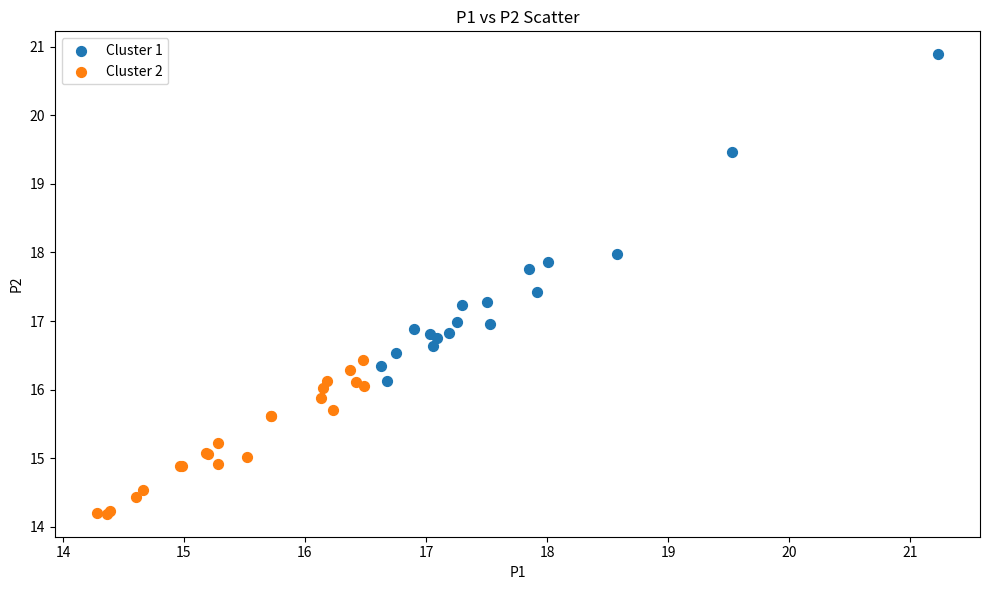

Which series reaches the maximum Y coordinate?

Cluster 1